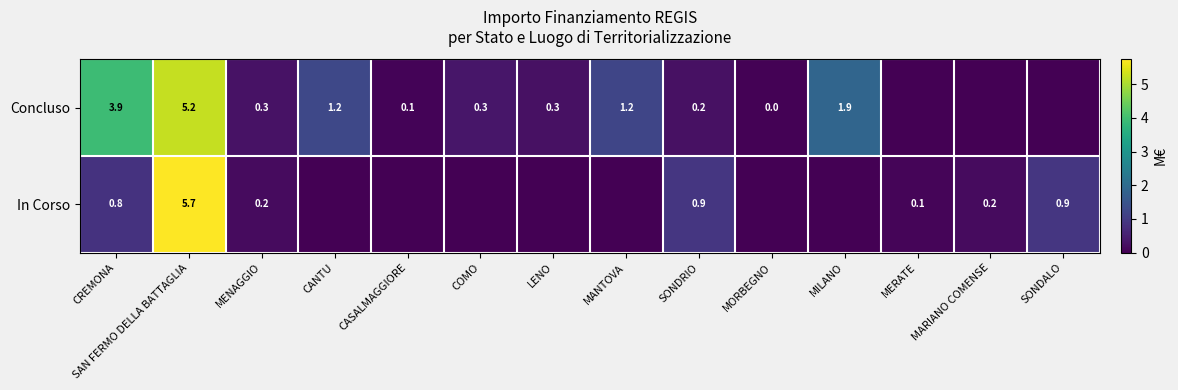

What is the maximum value shown in the chart?

5.7